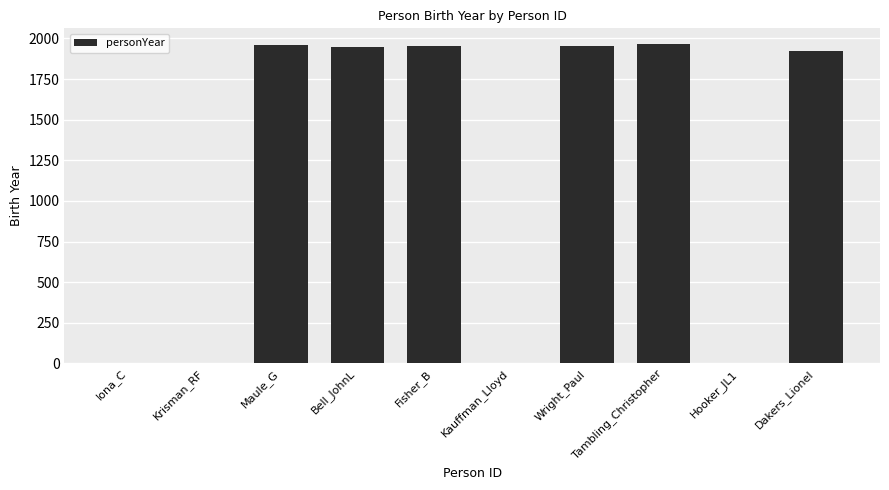

What is the sum of the values at Dakers_Lionel and Iona_C?

1924